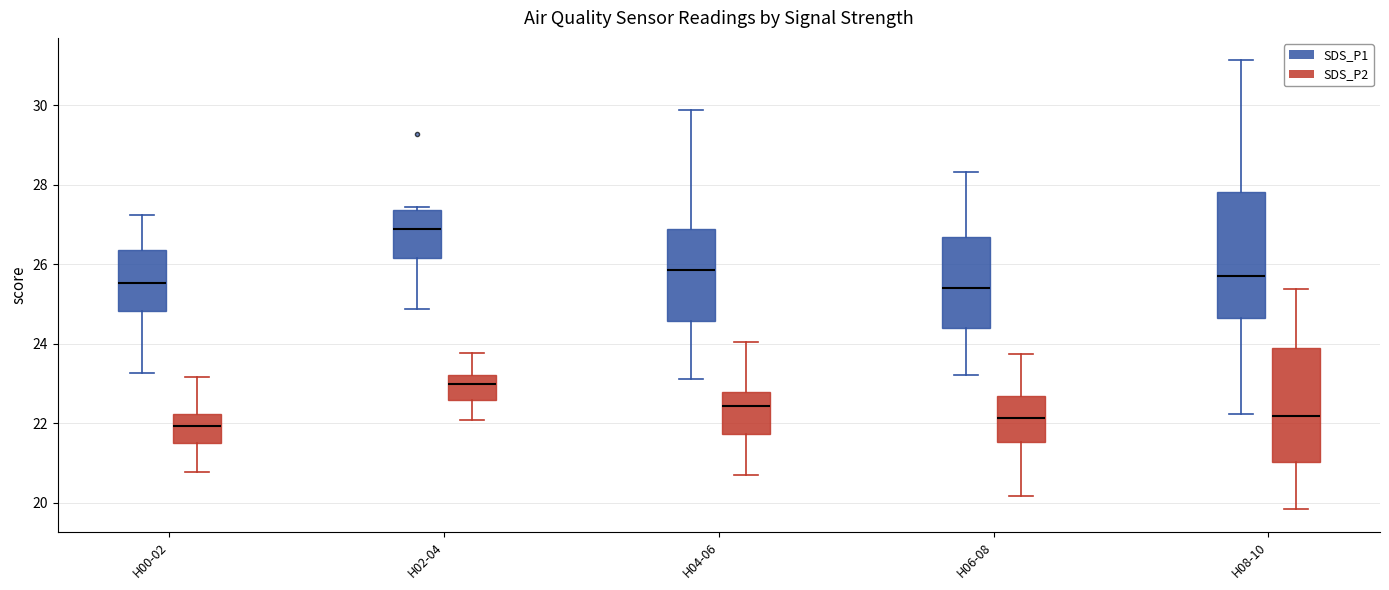

Reading left to right, transcribe this box plot: for each box, give where its median line is, the range the box spans, and where its two whiskers end, as read against the y-axis. The values are not printed on the chart, so give them approximately, as read against the axis.

H00-02 (SDS_P1): median 25.6, box 24.8 to 26.4, whiskers 23.2 to 27.2
H00-02 (SDS_P2): median 22.0, box 21.6 to 22.2, whiskers 20.8 to 23.2
H02-04 (SDS_P1): median 26.8, box 26.2 to 27.4, whiskers 24.8 to 27.4 (just above the box's upper edge)
H02-04 (SDS_P2): median 23.0, box 22.6 to 23.2, whiskers 22.0 to 23.8
H04-06 (SDS_P1): median 25.8, box 24.6 to 26.8, whiskers 23.2 to 29.8
H04-06 (SDS_P2): median 22.4, box 21.8 to 22.8, whiskers 20.8 to 24.0
H06-08 (SDS_P1): median 25.4, box 24.4 to 26.6, whiskers 23.2 to 28.4
H06-08 (SDS_P2): median 22.2, box 21.6 to 22.6, whiskers 20.2 to 23.8
H08-10 (SDS_P1): median 25.8, box 24.6 to 27.8, whiskers 22.2 to 31.2
H08-10 (SDS_P2): median 22.2, box 21.0 to 23.8, whiskers 19.8 to 25.4